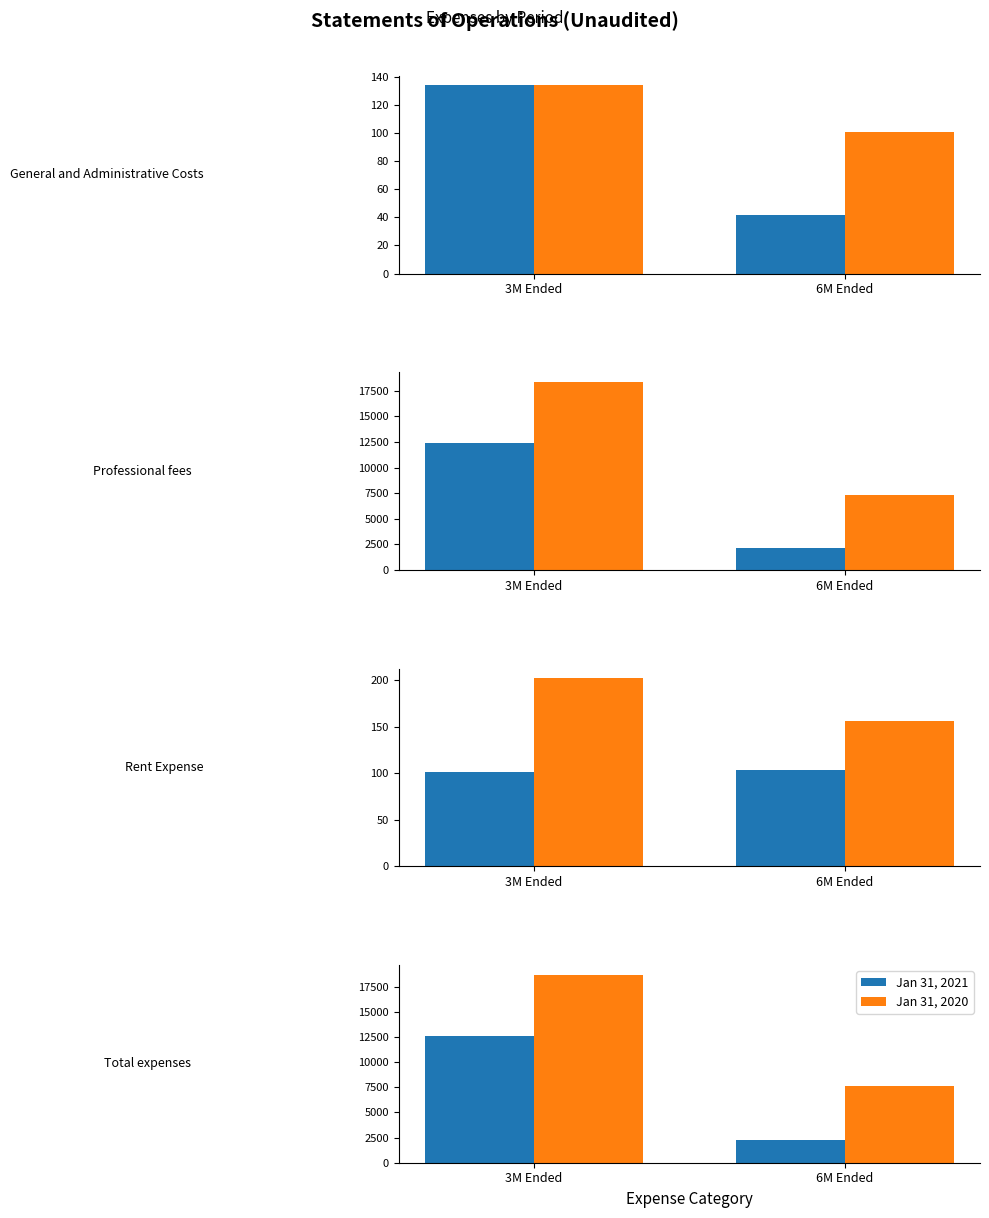

At which category is the sum across all series the highest?

3M Ended